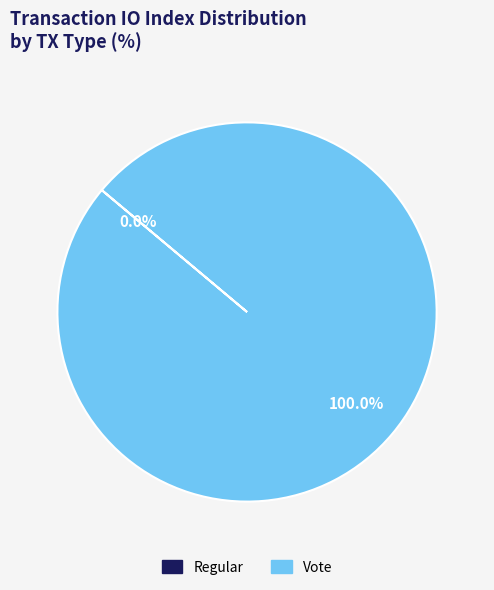

Which category has the smallest portion of the pie?

Regular